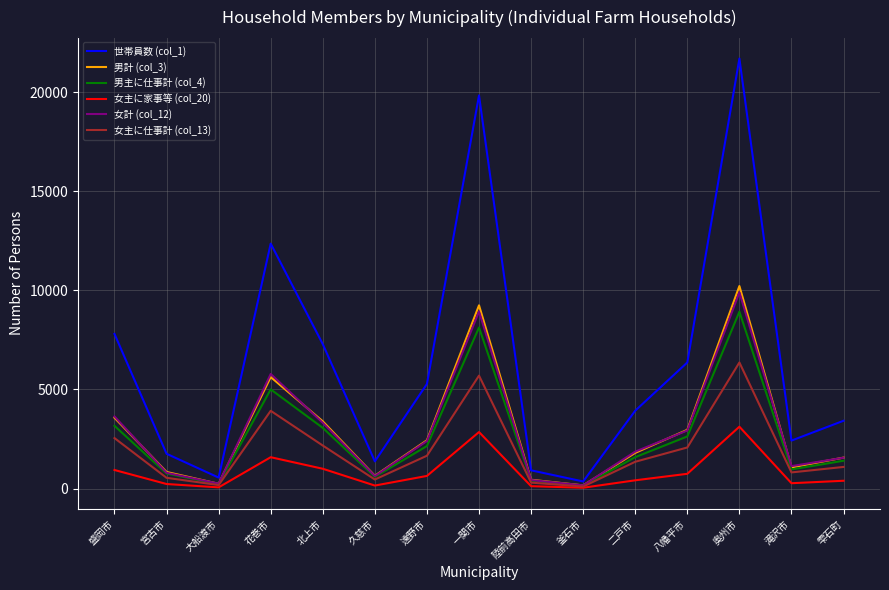

At which label does 女計 (col_12) first exceed 1865?

盛岡市